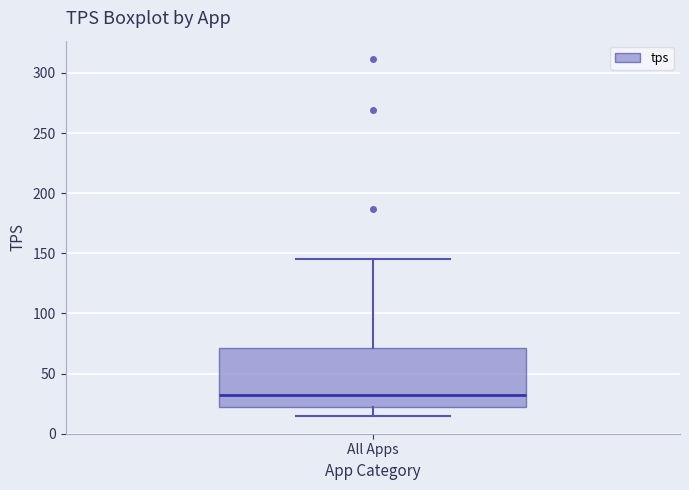

Transcribe this box plot: give where the median line is, the range the box spans, and where the two whiskers end, as read against the y-axis. The values are not printed on the chart, so give them approximately, as read against the axis.

median 30, box 20 to 70, whiskers 15 to 145